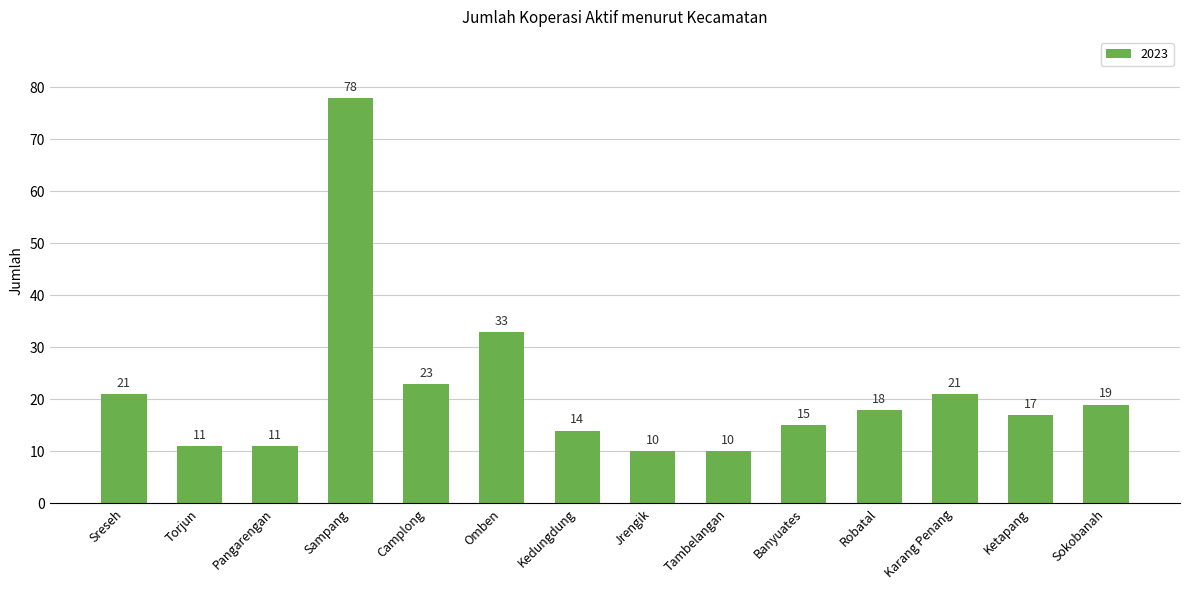

Between Tambelangan and Ketapang, which is larger?

Ketapang